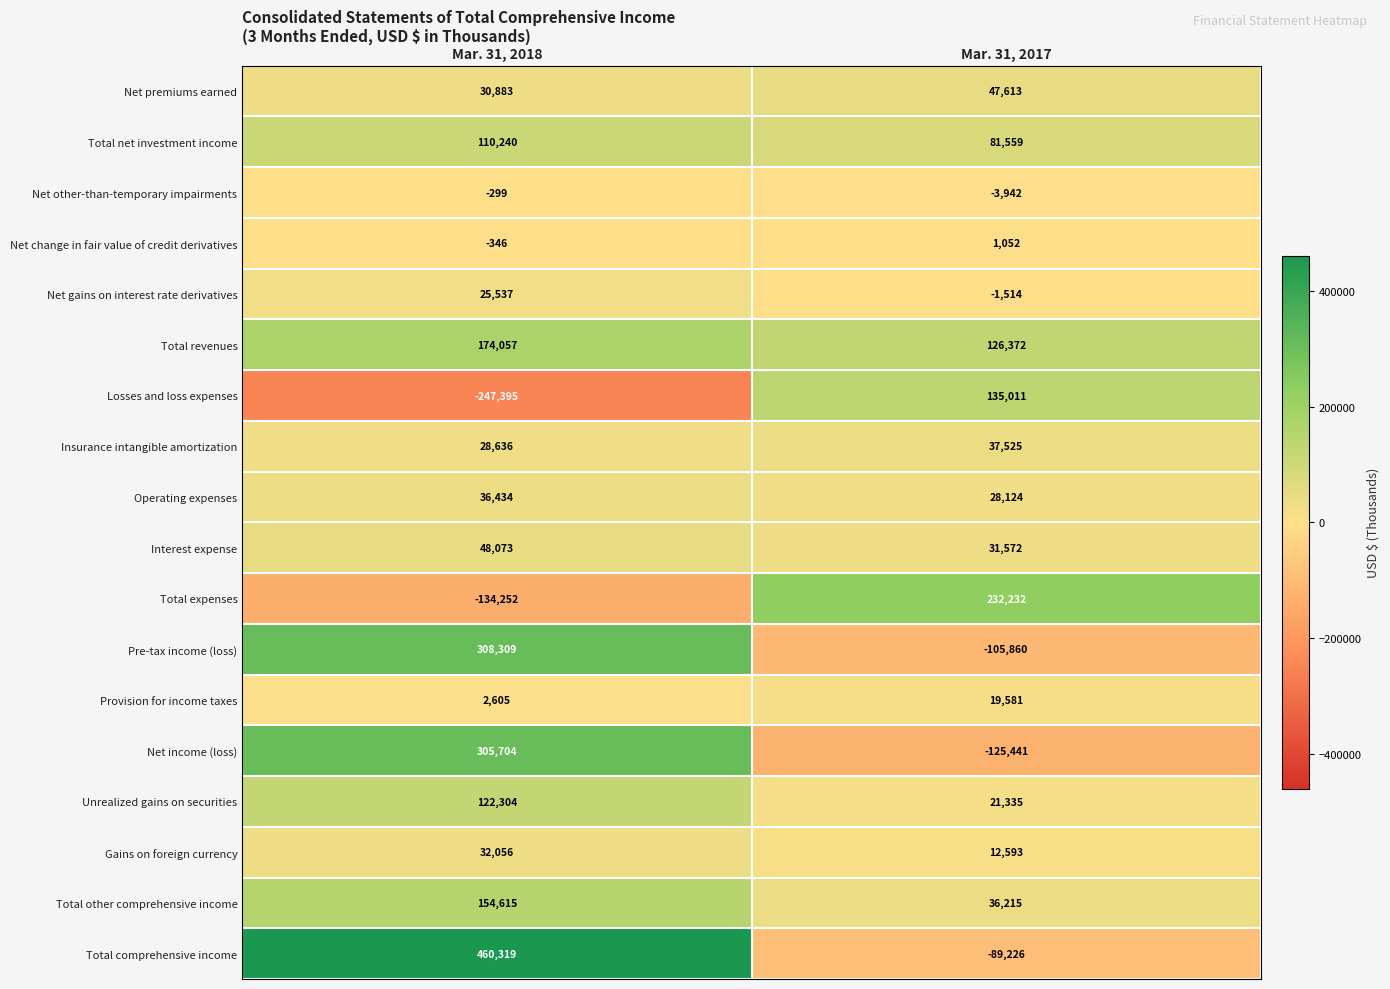

What is the minimum value for Net gains on interest rate derivatives?

-1514